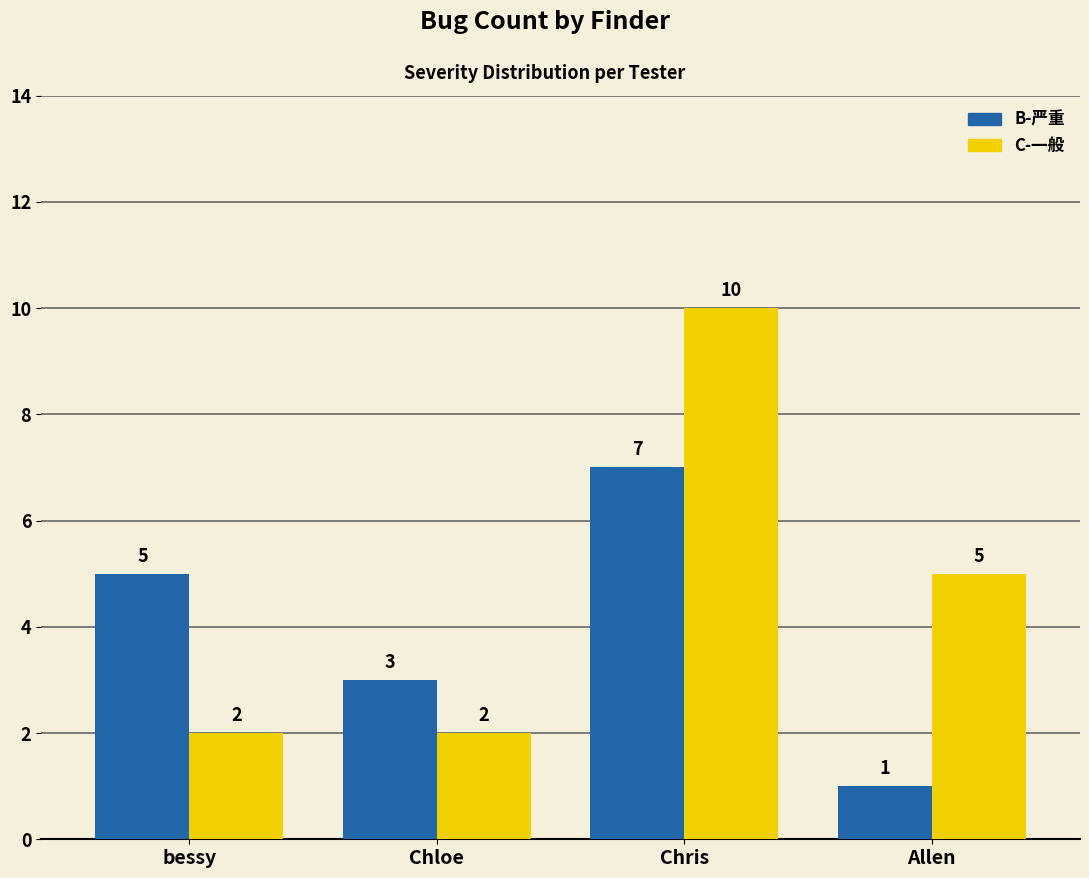

At which category is the sum across all series the highest?

Chris